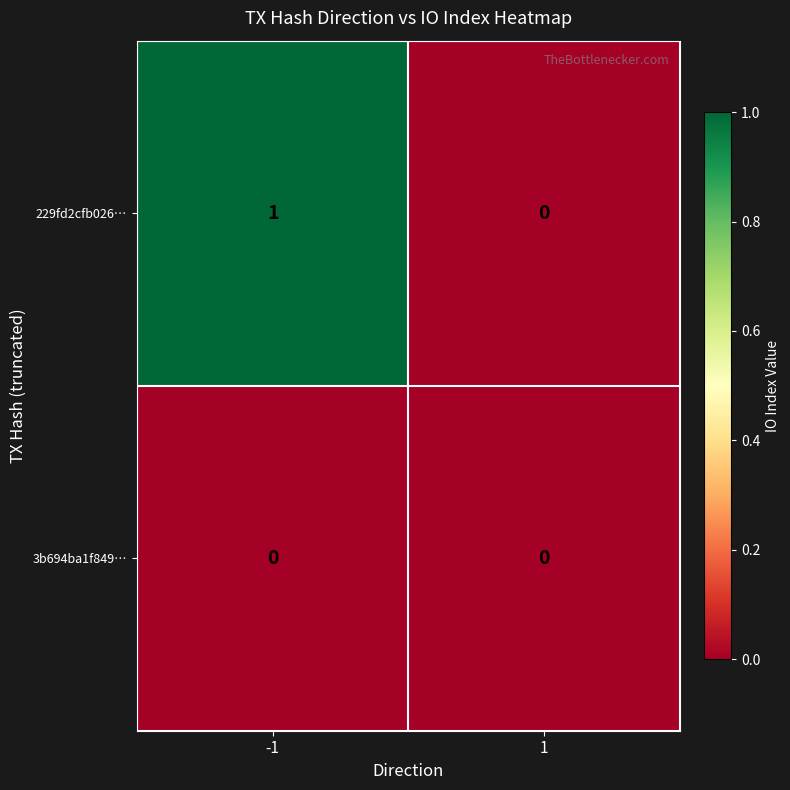

Count the number of categories in the chart.

2